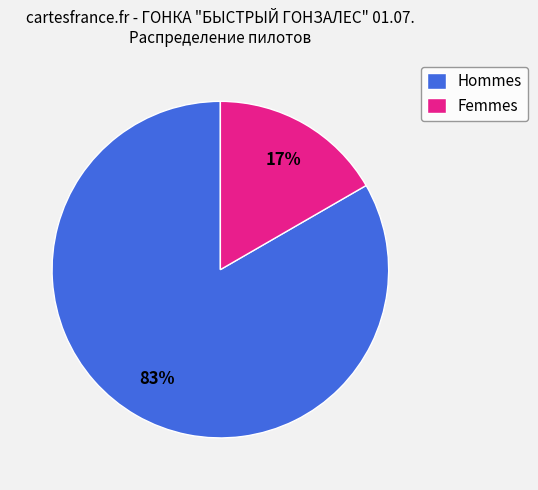

How many segments does this pie chart have?

2